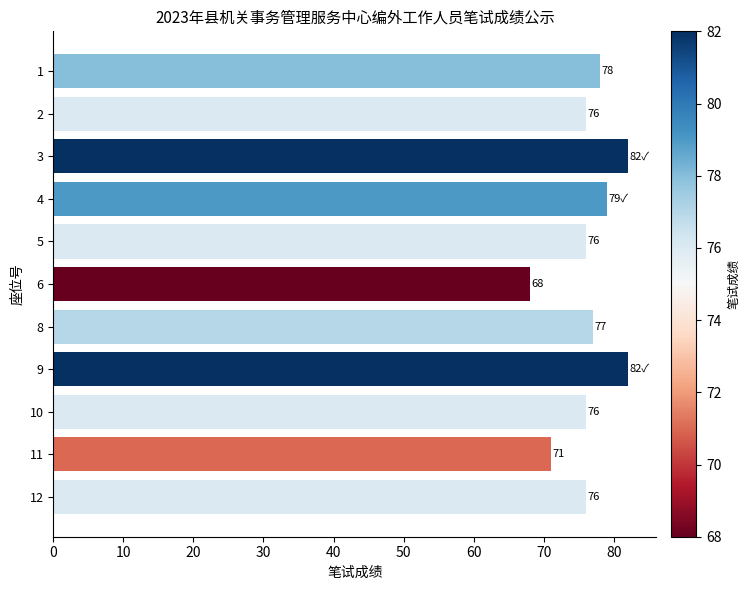

What is the value of the 2nd bar from the top?

76